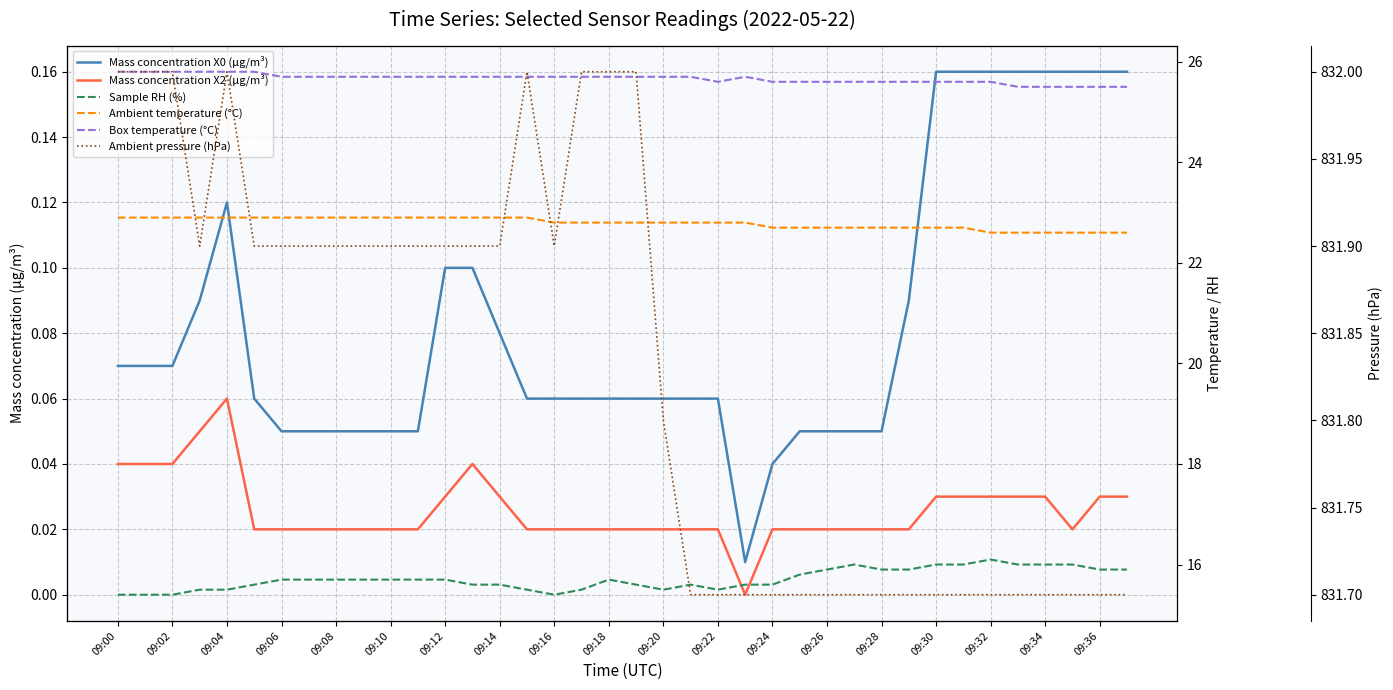

What is the total value across all series at 19?

896.2